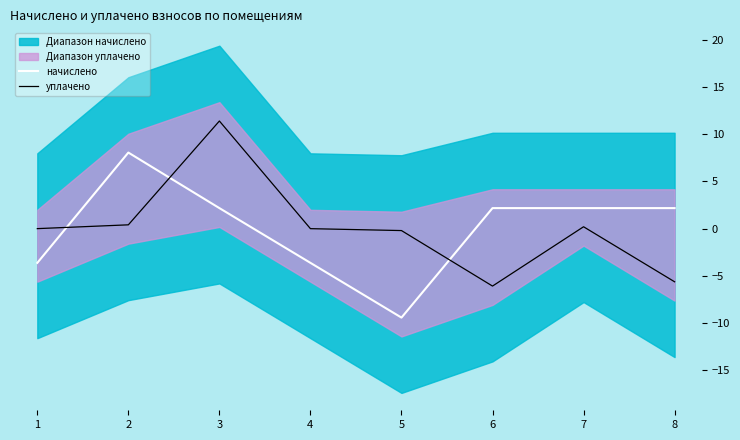

Which has a higher value, 1 or 3?

3